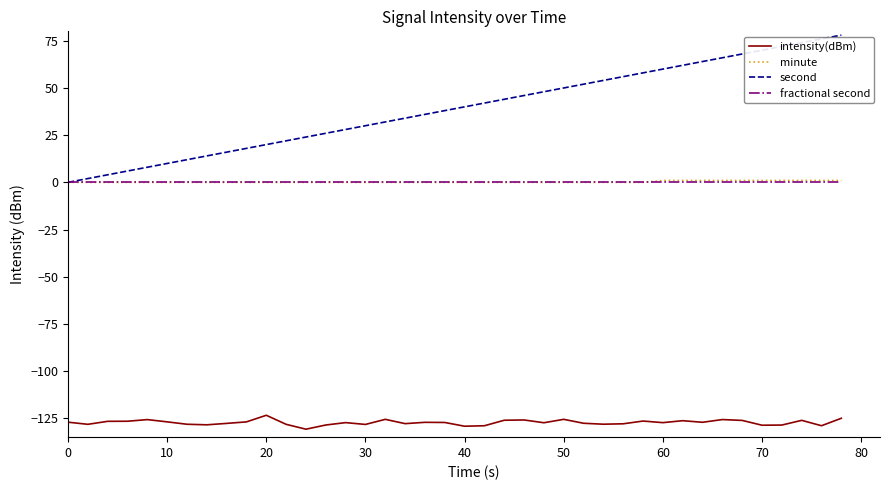

Which series has the largest total across all categories?

second